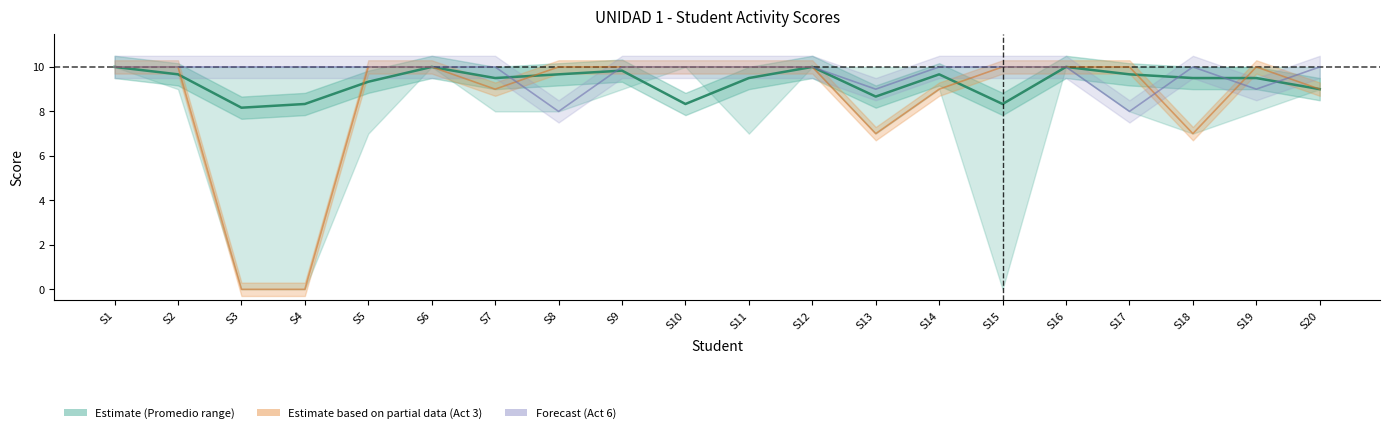

True or false: Act 6 line and Promedio intersect in this chart.

True